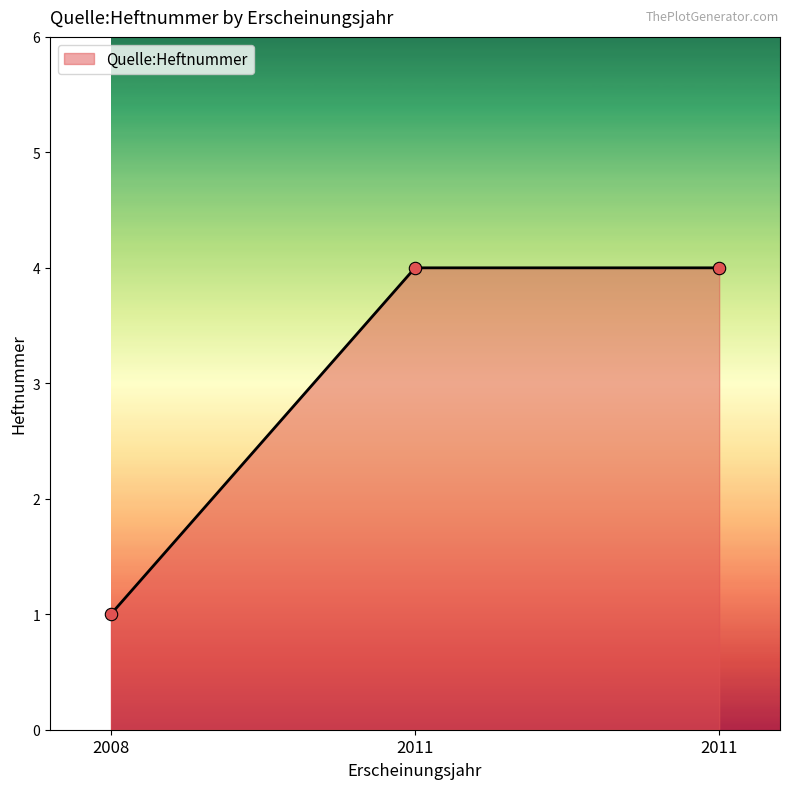

Approximately how many times larger is the value at 2008 compared to 2011?

0.2